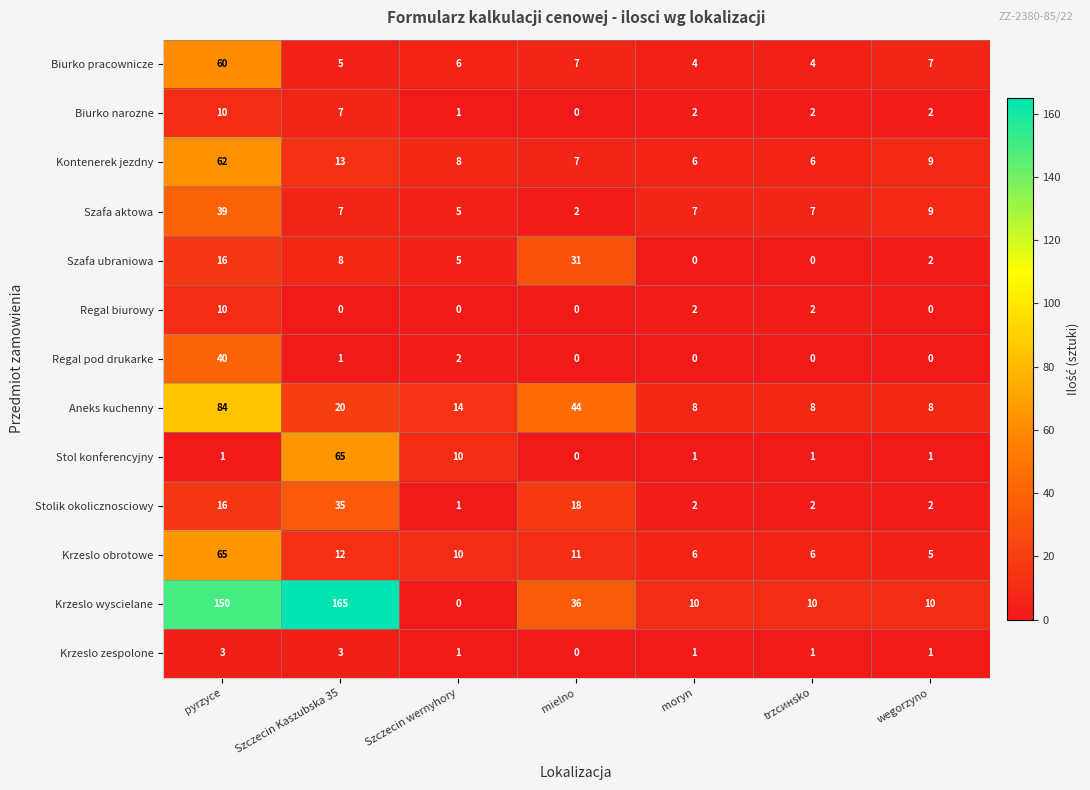

What is the sum of all Krzeslo zespolone values?

10